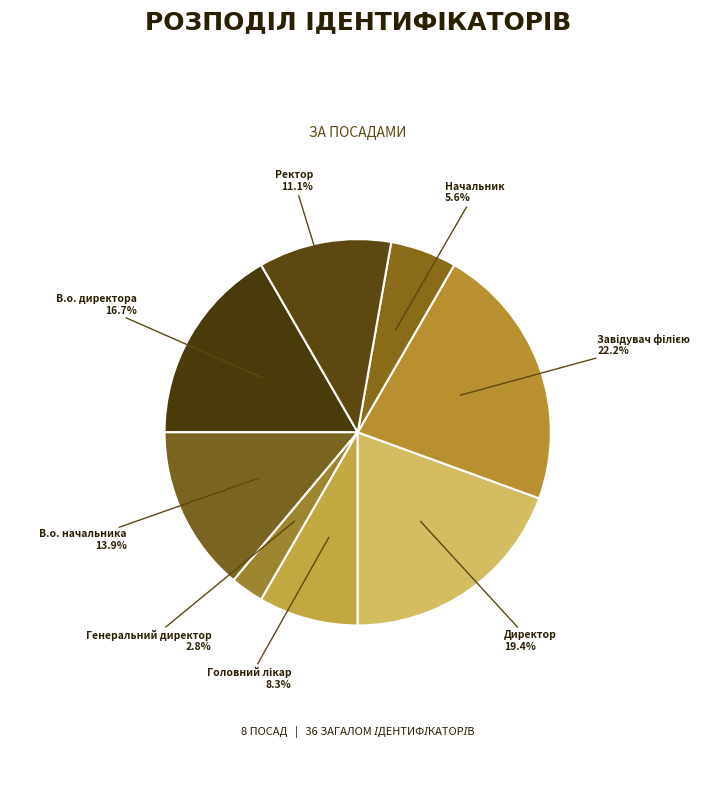

Which category has the smallest portion of the pie?

Генеральний директор